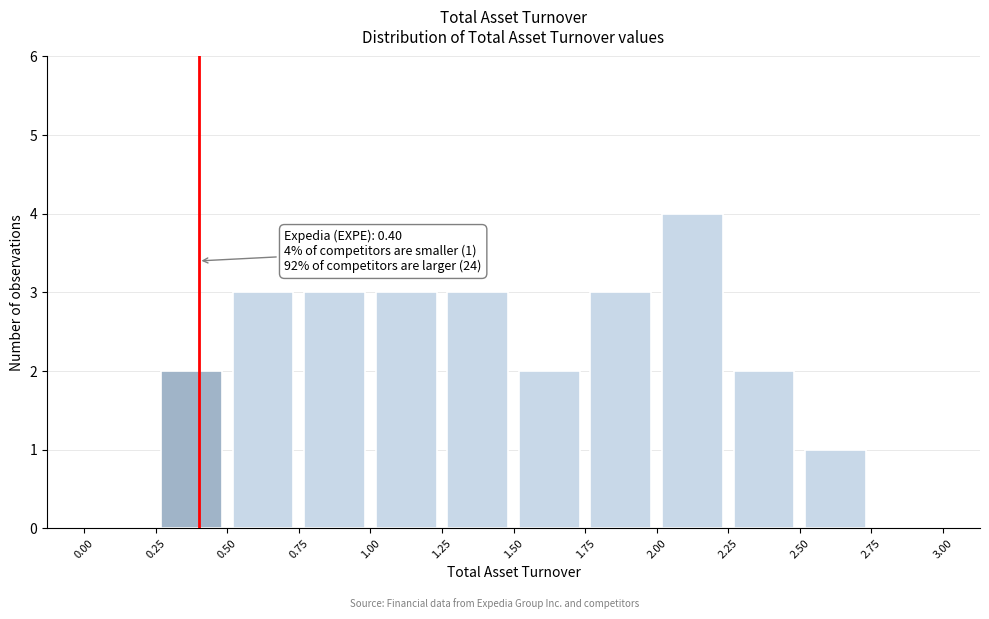

Over which range of the x-axis is the bar tallest?

2.00 to 2.25